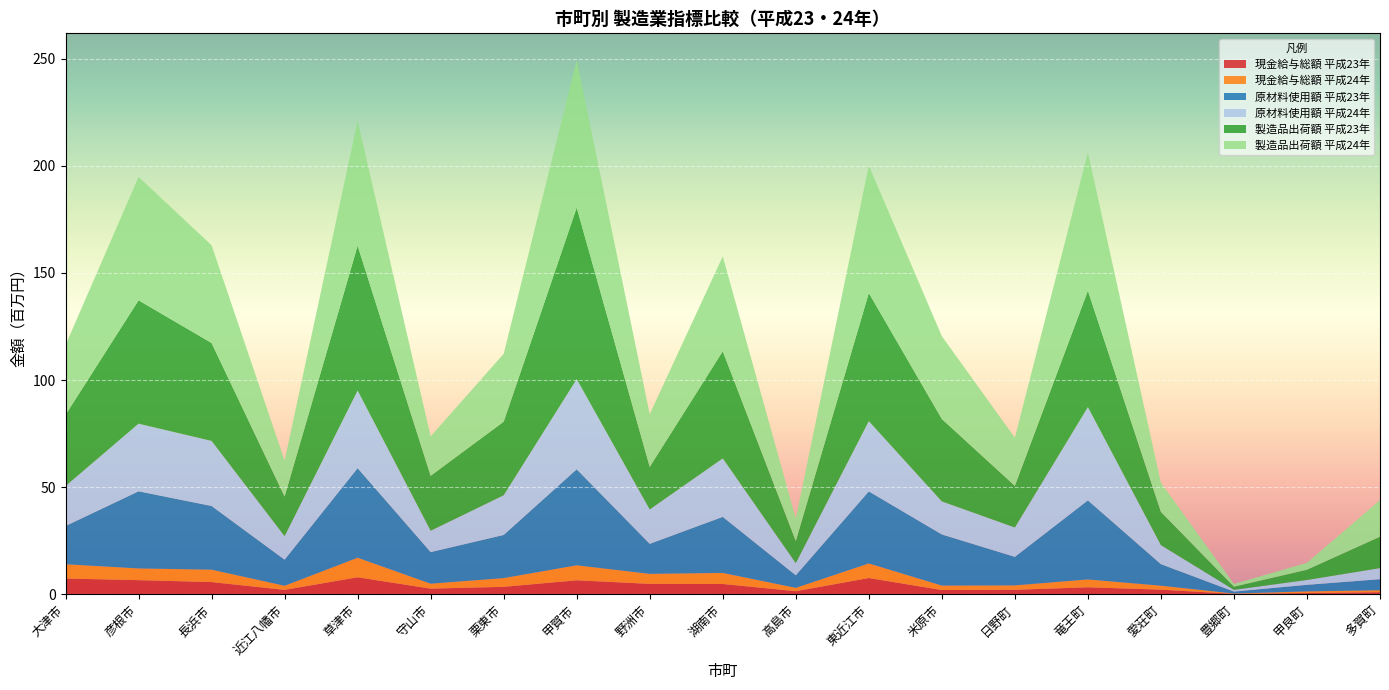

Reading left to right, list all the values displayed in this chart.

現金給与総額 平成23年: 大津市=7379247	彦根市=6624650	長浜市=5726488	近江八幡市=2090575	草津市=7960465	守山市=2655548	栗東市=3506185	甲賀市=6560764	野洲市=4894808	湖南市=4839188	高島市=1459302	東近江市=7617903	米原市=2015075	日野町=2122373	竜王町=3288603	愛荘町=2188050	豊郷町=207213	甲良町=607207	多賀町=1004065
現金給与総額 平成24年: 大津市=6668276	彦根市=5460815	長浜市=5784038	近江八幡市=1913555	草津市=9123912	守山市=2317478	栗東市=4076478	甲賀市=6983903	野洲市=4663398	湖南市=5159327	高島市=1571994	東近江市=6804471	米原市=2072606	日野町=2055893	竜王町=3663506	愛荘町=1846860	豊郷町=171372	甲良町=765474	多賀町=907978
原材料使用額 平成23年: 大津市=17844377	彦根市=36009342	長浜市=29735263	近江八幡市=12171867	草津市=41824017	守山市=14740484	栗東市=20131745	甲賀市=44828218	野洲市=14015445	湖南市=26166123	高島市=5857352	東近江市=33640522	米原市=23869400	日野町=13323635	竜王町=36917264	愛荘町=10047680	豊郷町=915051	甲良町=3070245	多賀町=5162519
原材料使用額 平成24年: 大津市=18657557	彦根市=31559629	長浜市=30369848	近江八幡市=10979994	草津市=36206162	守山市=9962825	栗東市=18516649	甲賀市=42078144	野洲市=16037513	湖南市=27289457	高島市=5682666	東近江市=32776207	米原市=15421907	日野町=13688864	竜王町=43527128	愛荘町=8868797	豊郷町=794179	甲良町=2257020	多賀町=5156812
製造品出荷額 平成23年: 大津市=33241375	彦根市=57595288	長浜市=45718041	近江八幡市=18493209	草津市=67620538	守山市=25646368	栗東市=34357526	甲賀市=80024788	野洲市=19875605	湖南市=50036837	高島市=10311450	東近江市=59836486	米原市=38464421	日野町=19446669	竜王町=54369560	愛荘町=15548356	豊郷町=1490663	甲良町=4790520	多賀町=14688217
製造品出荷額 平成24年: 大津市=32527464	彦根市=57574615	長浜市=45603394	近江八幡市=16788217	草津市=58180607	守山市=18416949	栗東市=31671535	甲賀市=68905288	野洲市=24604952	湖南市=44226401	高島市=10527411	東近江市=59443802	米原市=38639696	日野町=22477370	竜王町=64424278	愛荘町=13565564	豊郷町=1266880	甲良町=3241727	多賀町=17037618